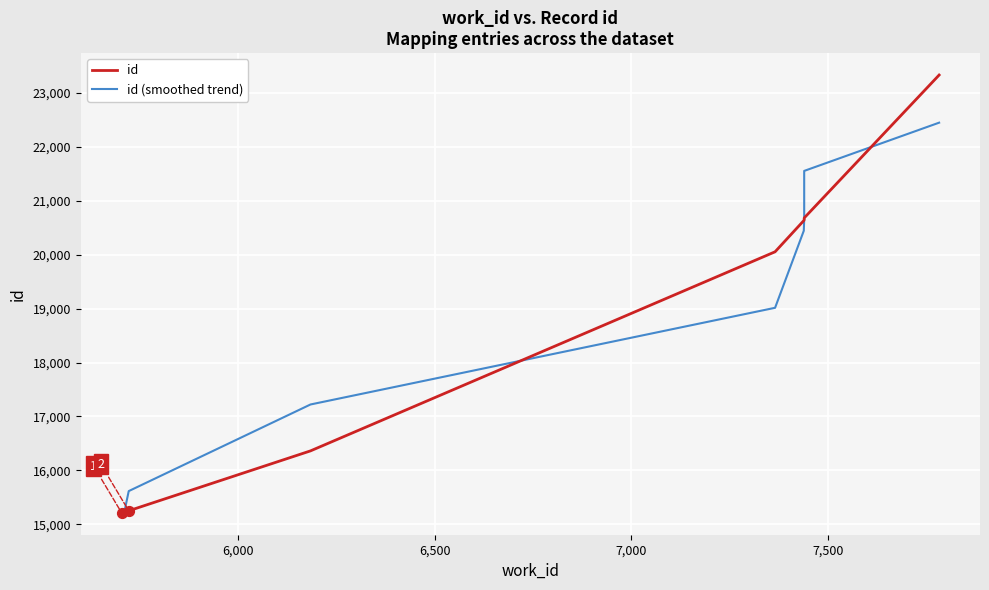

Which series contains the highest Y value?

id